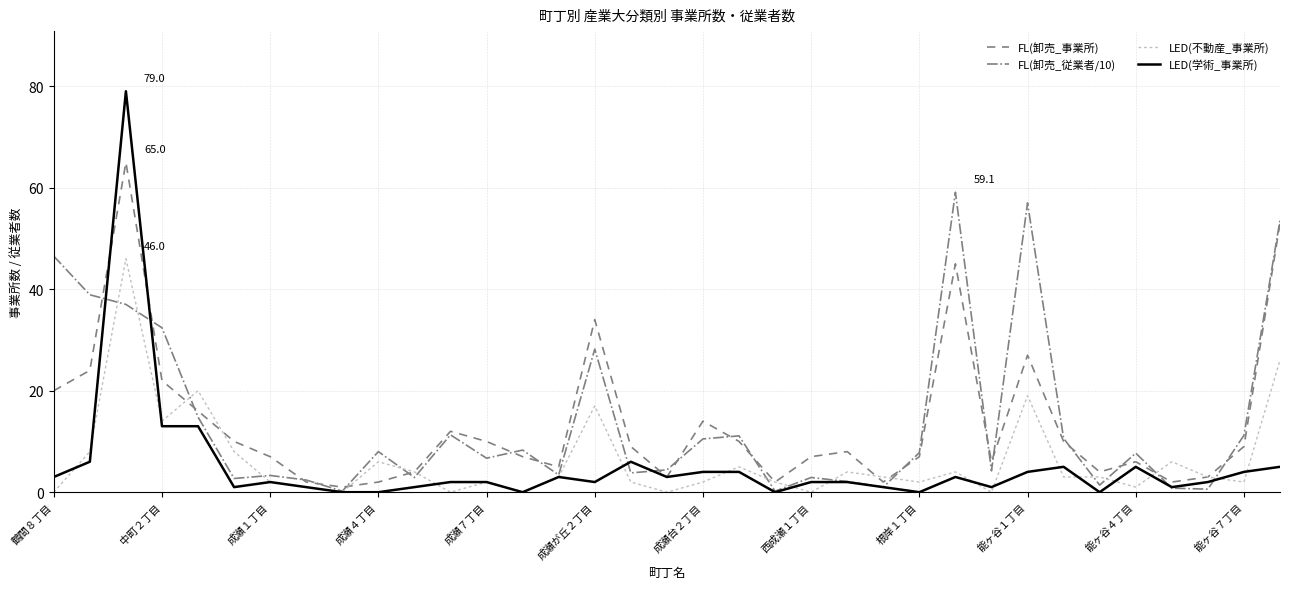

What is the sum of all LED(不動産_事業所) values?

218.0